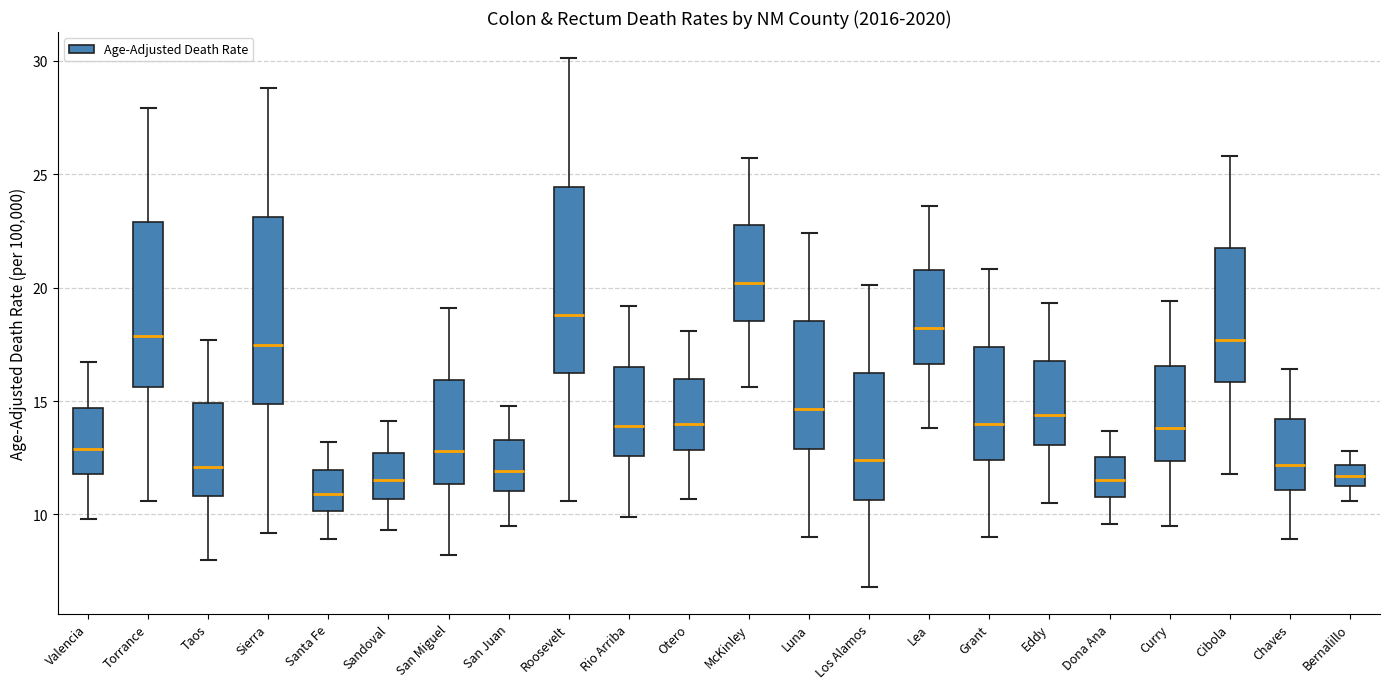

Reading left to right, read every box against the y-axis: the position of its median line, the range the box covers, and the ends of its whiskers. The values are not printed on the chart, so give them approximately, as read against the axis.

Valencia: median 13.0, box 12.0 to 14.5, whiskers 10.0 to 16.5
Torrance: median 18.0, box 15.5 to 23.0, whiskers 10.5 to 28.0
Taos: median 12.0, box 11.0 to 15.0, whiskers 8.0 to 17.5
Sierra: median 17.5, box 15.0 to 23.0, whiskers 9.0 to 29.0
Santa Fe: median 11.0, box 10.0 to 12.0, whiskers 9.0 to 13.0
Sandoval: median 11.5, box 10.5 to 12.5, whiskers 9.5 to 14.0
San Miguel: median 13.0, box 11.5 to 16.0, whiskers 8.0 to 19.0
San Juan: median 12.0, box 11.0 to 13.5, whiskers 9.5 to 15.0
Roosevelt: median 19.0, box 16.0 to 24.5, whiskers 10.5 to 30.0
Rio Arriba: median 14.0, box 12.5 to 16.5, whiskers 10.0 to 19.0
Otero: median 14.0, box 13.0 to 16.0, whiskers 10.5 to 18.0
McKinley: median 20.0, box 18.5 to 23.0, whiskers 15.5 to 25.5
Luna: median 14.5, box 13.0 to 18.5, whiskers 9.0 to 22.5
Los Alamos: median 12.5, box 10.5 to 16.5, whiskers 7.0 to 20.0
Lea: median 18.0, box 16.5 to 21.0, whiskers 14.0 to 23.5
Grant: median 14.0, box 12.5 to 17.5, whiskers 9.0 to 21.0
Eddy: median 14.5, box 13.0 to 17.0, whiskers 10.5 to 19.5
Dona Ana: median 11.5, box 11.0 to 12.5, whiskers 9.5 to 13.5
Curry: median 14.0, box 12.5 to 16.5, whiskers 9.5 to 19.5
Cibola: median 17.5, box 16.0 to 21.5, whiskers 12.0 to 26.0
Chaves: median 12.0, box 11.0 to 14.0, whiskers 9.0 to 16.5
Bernalillo: median 11.5, box 11.0 to 12.0, whiskers 10.5 to 13.0